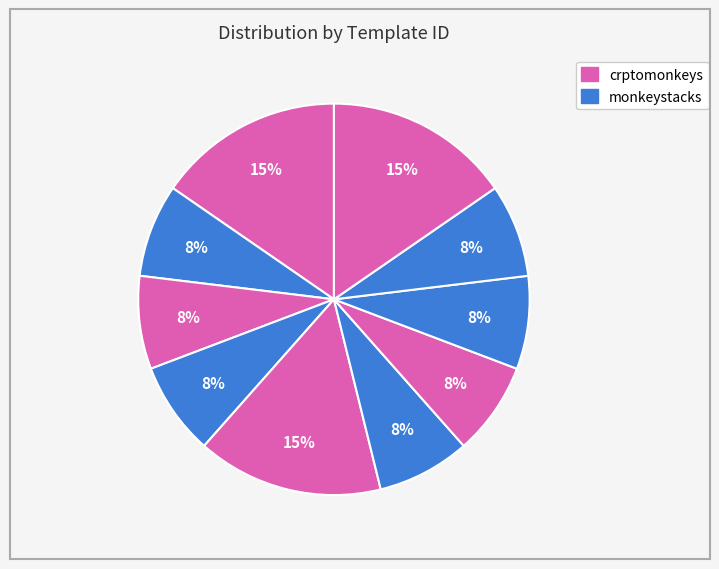

Count the number of slices in the pie.

10